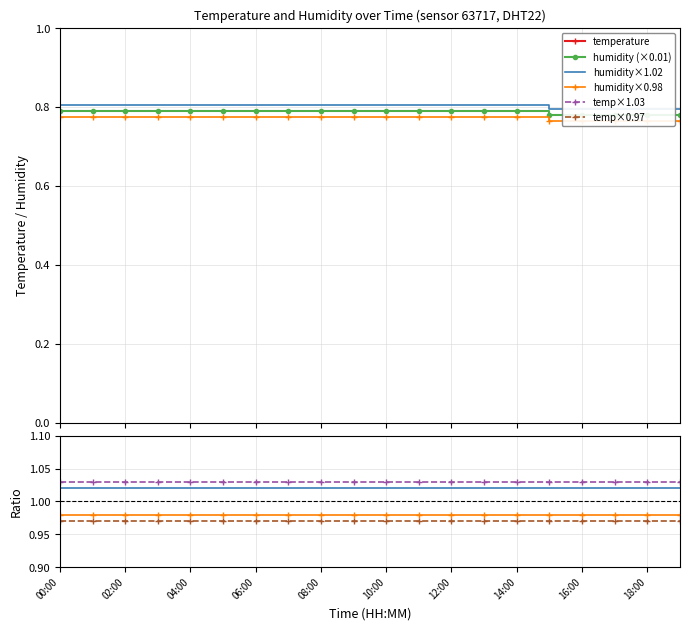

True or false: the data shows 0.4 at 10:00.

False